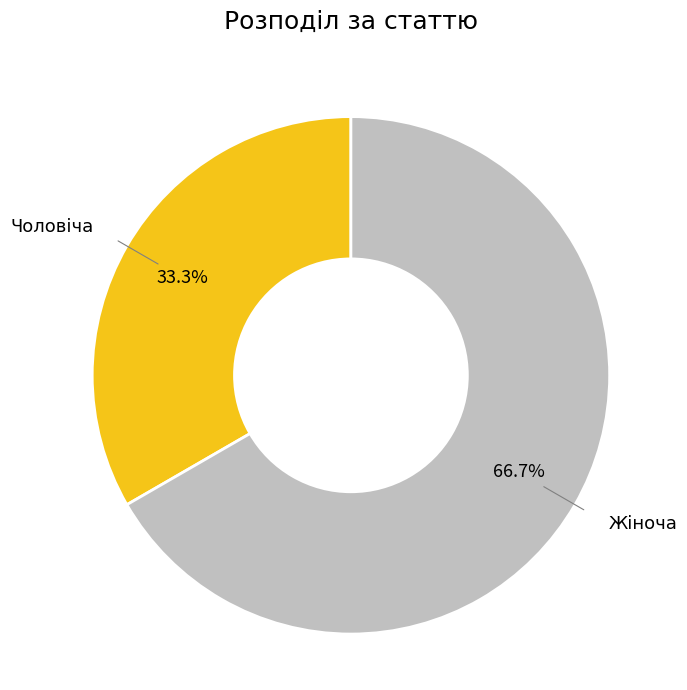

How many segments does this pie chart have?

2